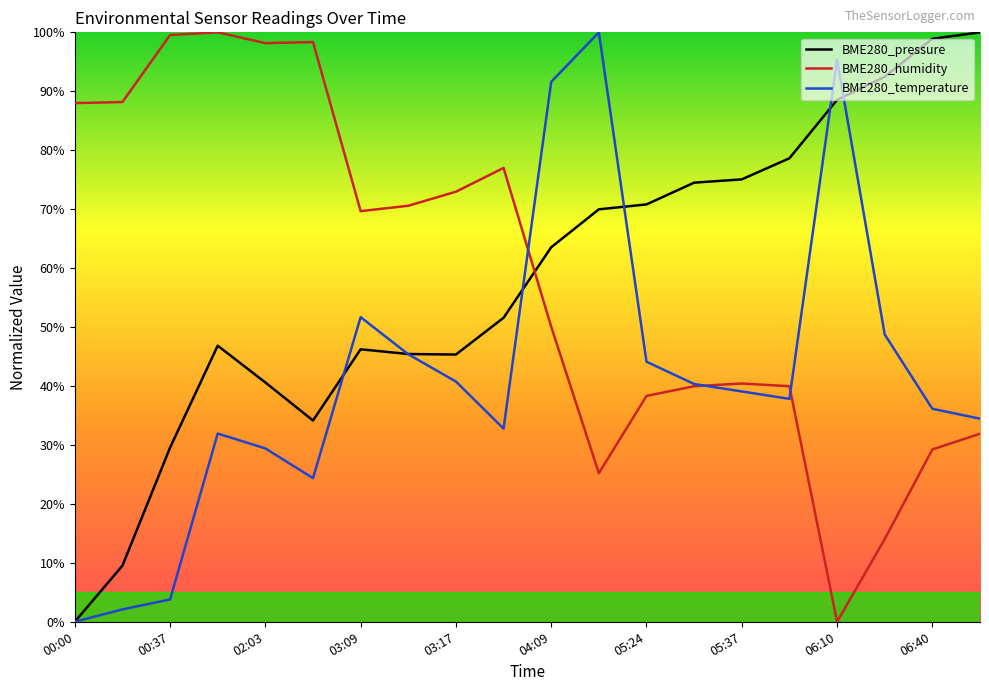

What is the value of the BME280_humidity point at the 13th from the left?

38.3